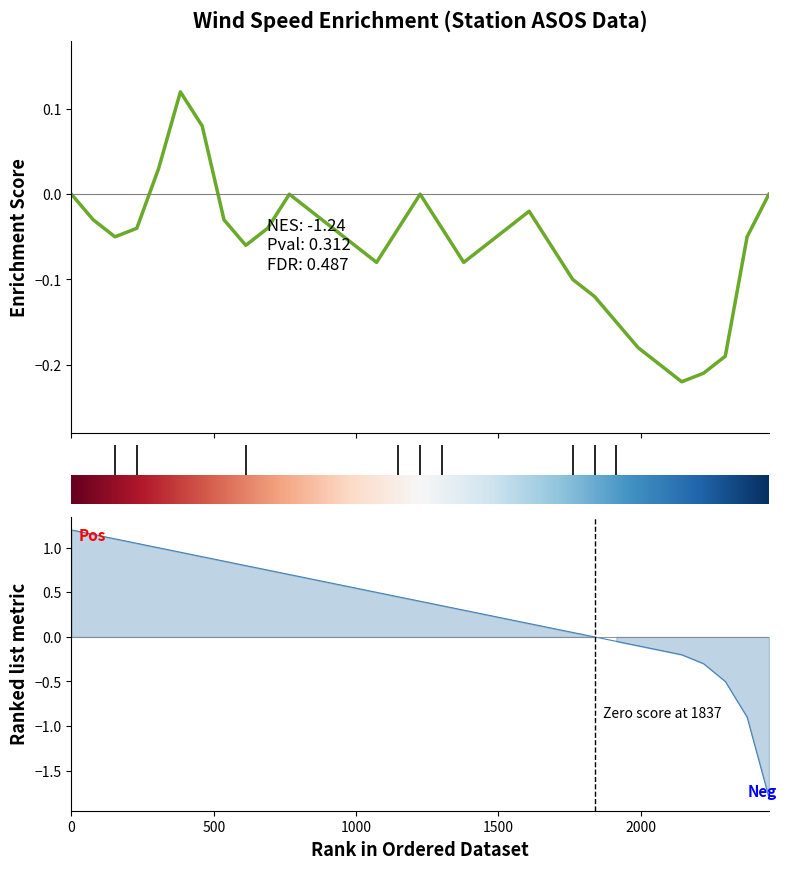

What is the average value?

-0.1